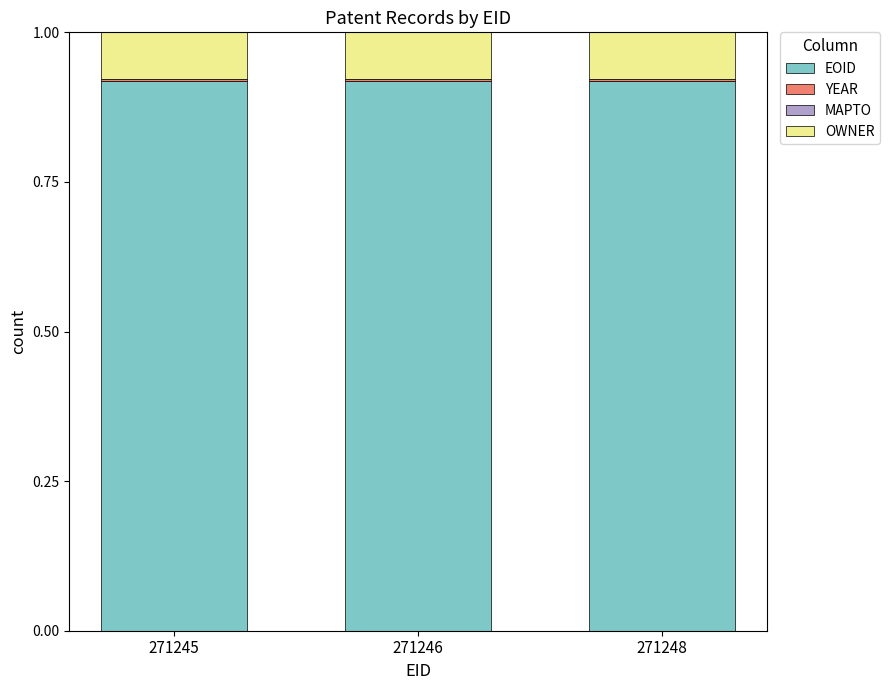

Is it true that EOID equals 1.4 at 271245?

False